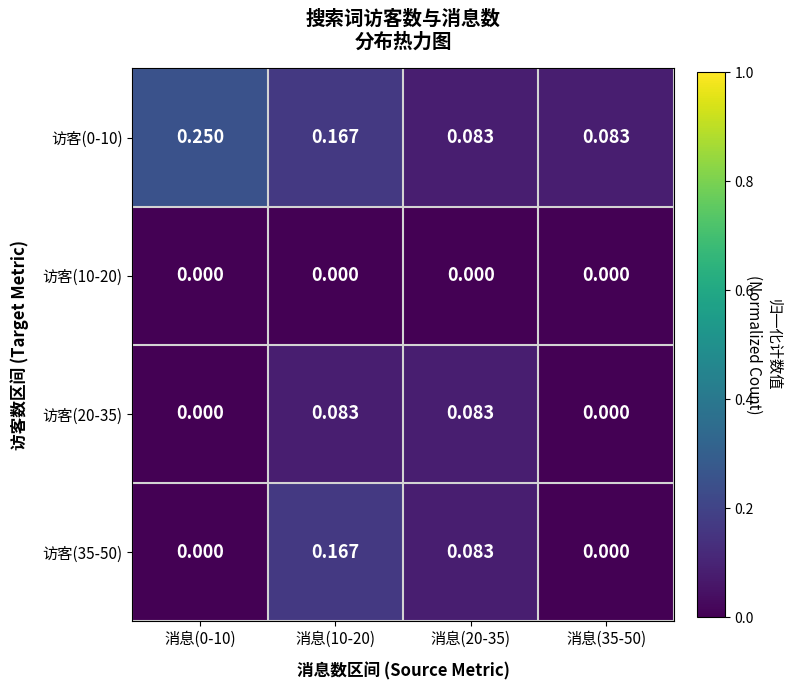

Which series has the largest range (max minus min)?

访客(35-50)